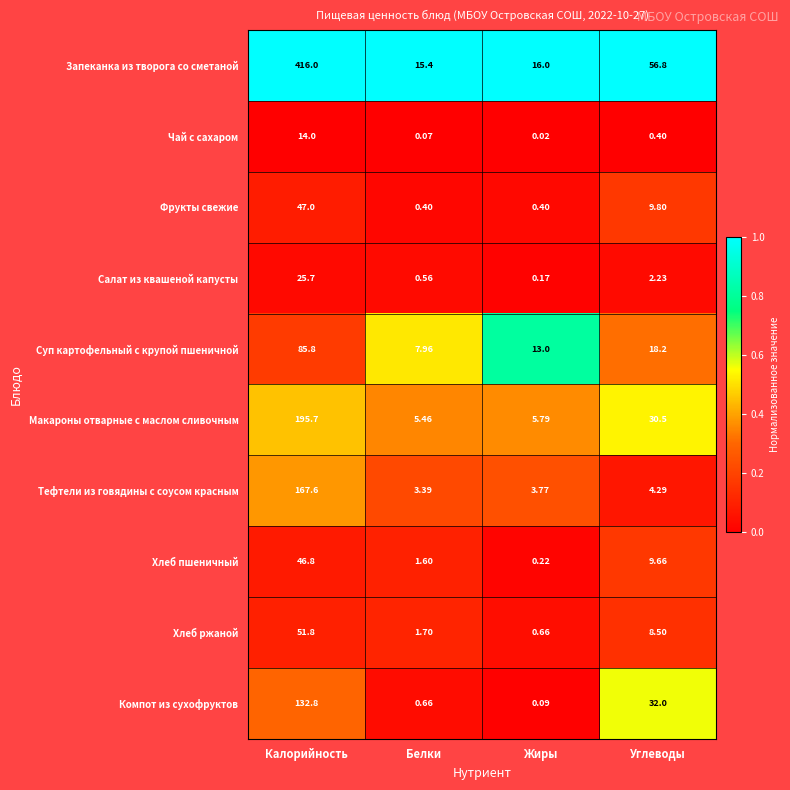

List the series in order of their peak value, highest first.

Запеканка из творога со сметаной, Макароны отварные с маслом сливочным, Тефтели из говядины с соусом красным, Компот из сухофруктов, Суп картофельный с крупой пшеничной, Хлеб ржаной, Фрукты свежие, Хлеб пшеничный, Салат из квашеной капусты, Чай с сахаром